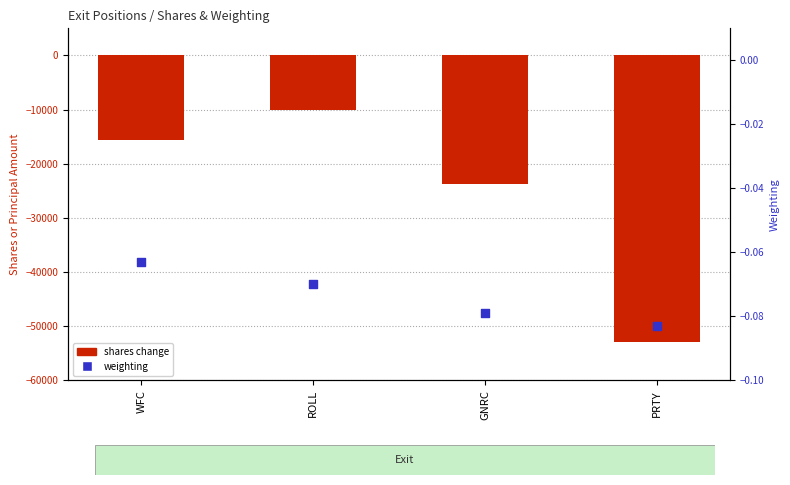

What are all the series names shown in the legend?

shares change, weighting